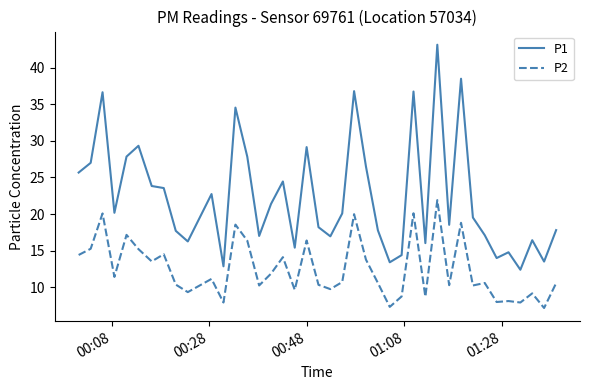

Rank the series by their maximum value, from highest to lowest.

P1, P2